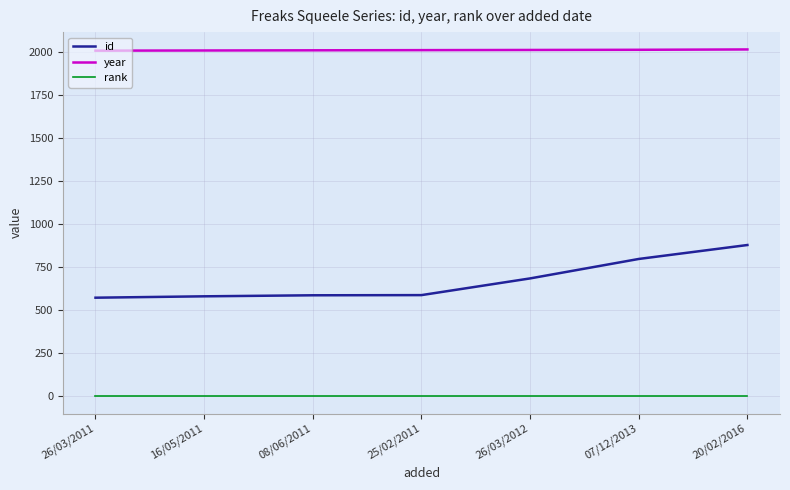

What are all the series names shown in the legend?

id, year, rank